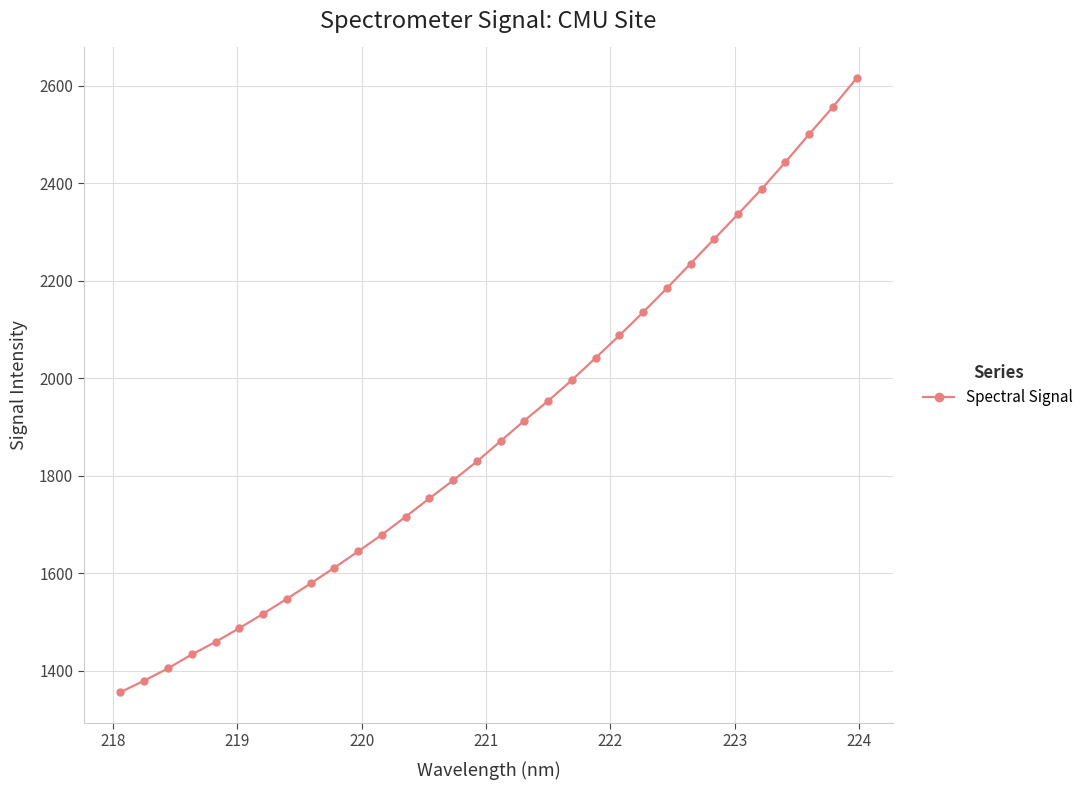

What is the smallest value displayed?

1356.1